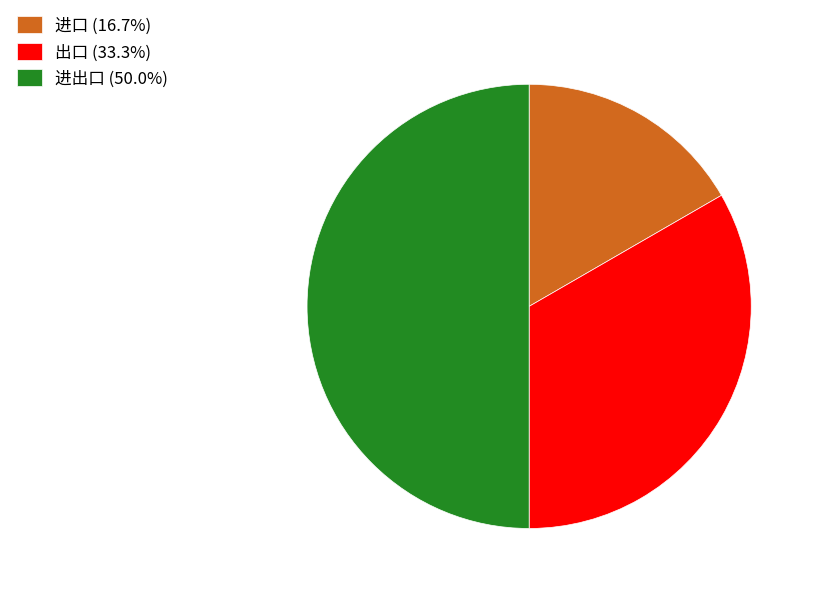

True or false: 进口 accounts for 17% of the total.

True